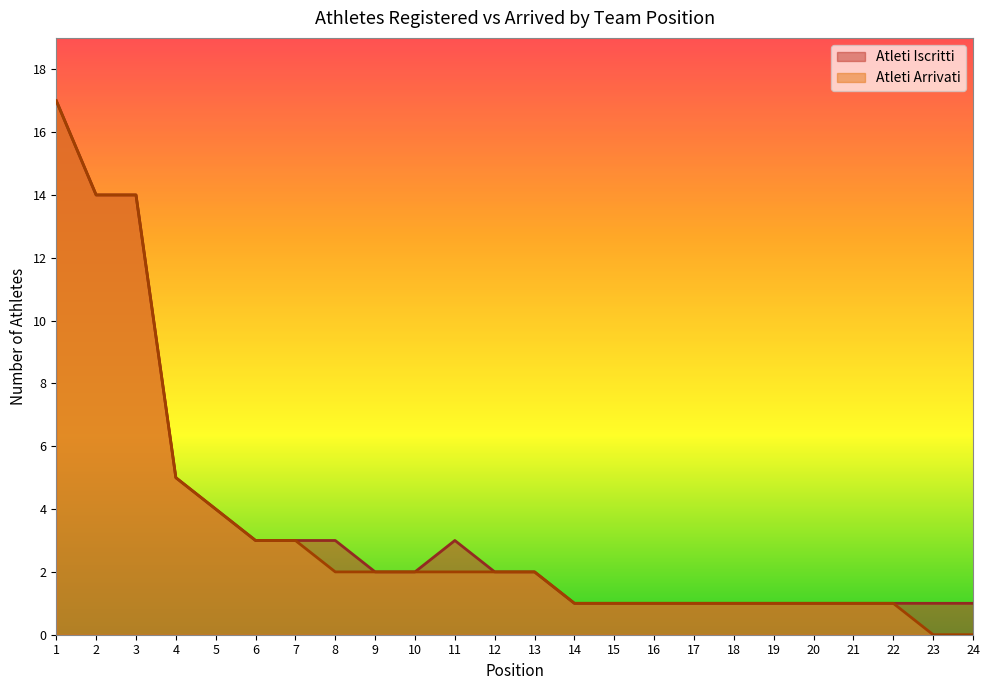

Reading left to right, transcribe all the data shown in this chart.

Atleti Arrivati: 17	14	14	5	4	3	3	2	2	2	2	2	2	1	1	1	1	1	1	1	1	1	0	0
Atleti Iscritti: 17	14	14	5	4	3	3	3	2	2	3	2	2	1	1	1	1	1	1	1	1	1	1	1